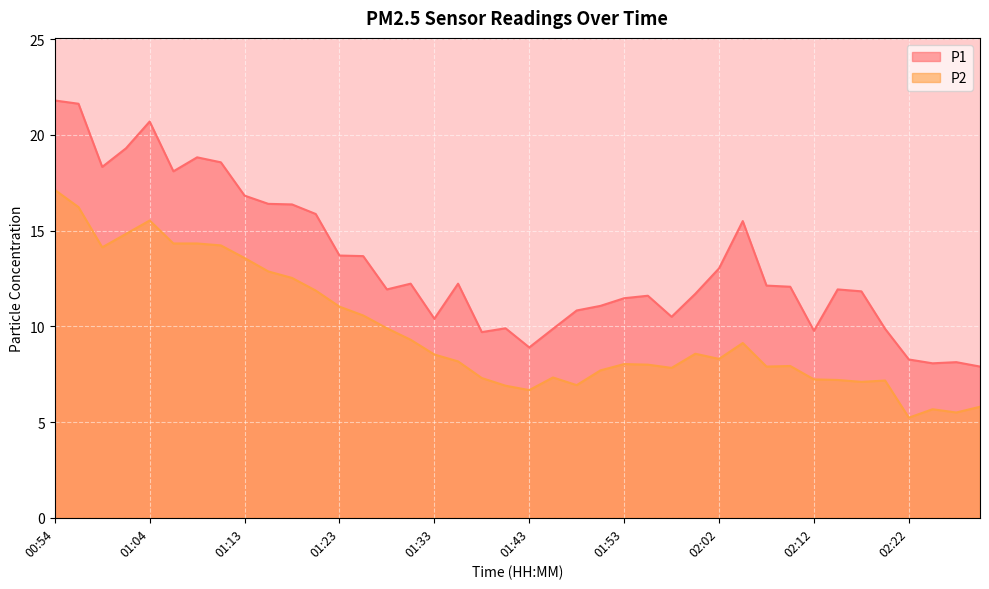

Reading left to right, what are all the values shown in this chart?

P1: 00:54=21.8	00:56=21.6	00:59=18.3	01:01=19.3	01:04=20.7	01:06=18.1	01:08=18.8	01:11=18.6	01:13=16.8	01:16=16.4	01:18=16.4	01:21=15.9	01:23=13.7	01:26=13.7	01:28=11.9	01:30=12.2	01:33=10.4	01:35=12.2	01:38=9.7	01:40=9.9	01:43=8.9	01:45=9.9	01:48=10.8	01:50=11.1	01:53=11.5	01:55=11.6	01:57=10.5	02:00=11.7	02:02=13.0	02:05=15.5	02:07=12.1	02:10=12.1	02:12=9.8	02:15=11.9	02:17=11.8	02:20=9.9	02:22=8.3	02:25=8.1	02:27=8.1	02:30=7.9
P2: 00:54=17.1	00:56=16.2	00:59=14.1	01:01=14.8	01:04=15.5	01:06=14.3	01:08=14.3	01:11=14.2	01:13=13.6	01:16=12.9	01:18=12.5	01:21=11.9	01:23=11.0	01:26=10.6	01:28=9.9	01:30=9.3	01:33=8.5	01:35=8.2	01:38=7.3	01:40=6.9	01:43=6.7	01:45=7.3	01:48=6.9	01:50=7.7	01:53=8.0	01:55=8.0	01:57=7.8	02:00=8.6	02:02=8.3	02:05=9.1	02:07=7.9	02:10=7.9	02:12=7.2	02:15=7.2	02:17=7.1	02:20=7.2	02:22=5.2	02:25=5.7	02:27=5.5	02:30=5.8